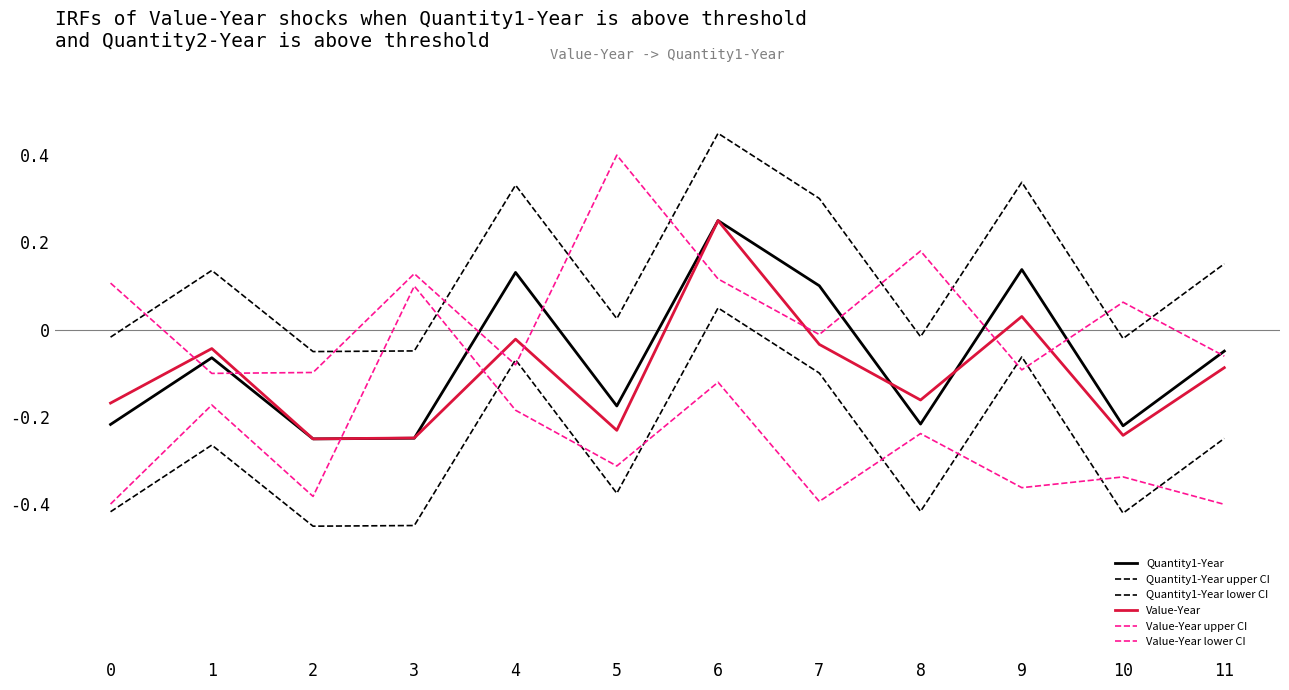

True or false: Quantity1-Year and Value-Year cross at least once.

True